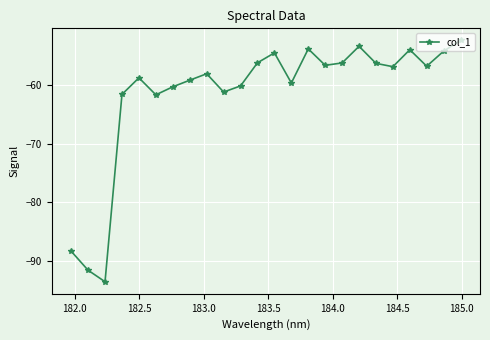

What is the value of the 8th point from the left?

-59.1